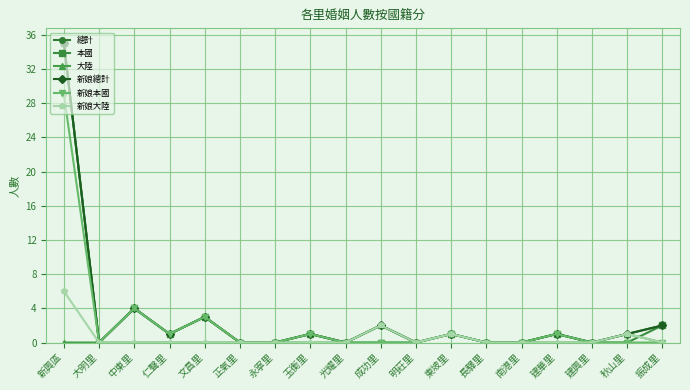

What are all the series names shown in the legend?

總計, 本國, 大陸, 新娘總計, 新娘本國, 新娘大陸